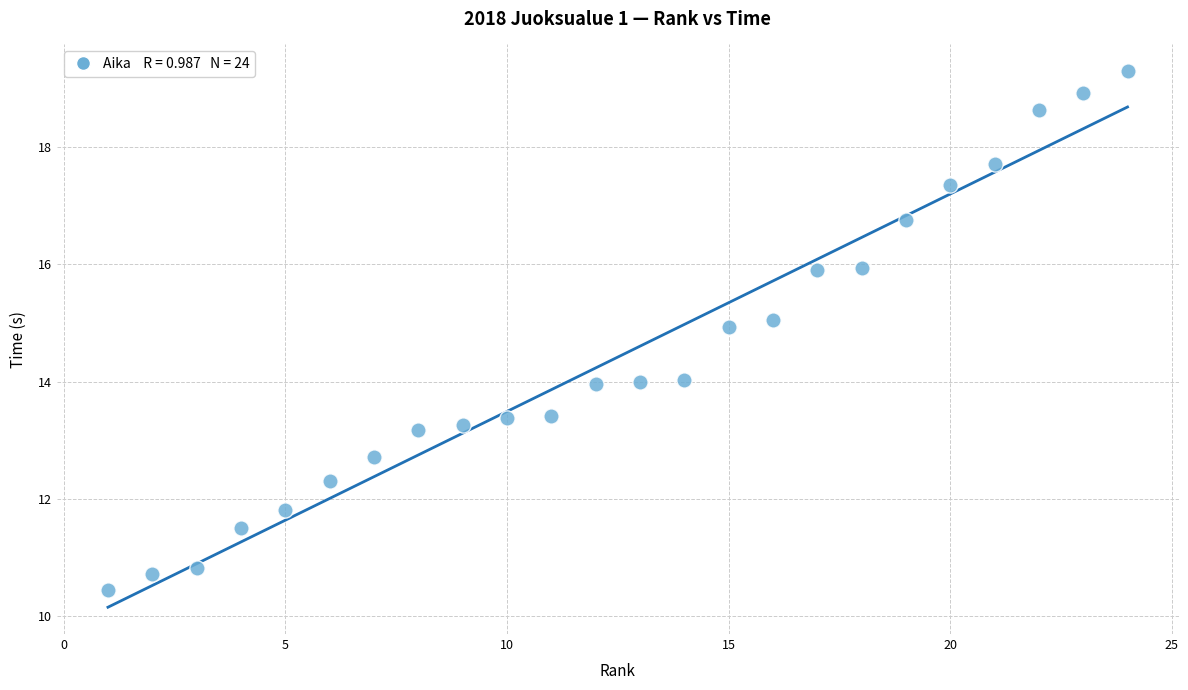

What is the range of Y values (max minus min)?

8.8